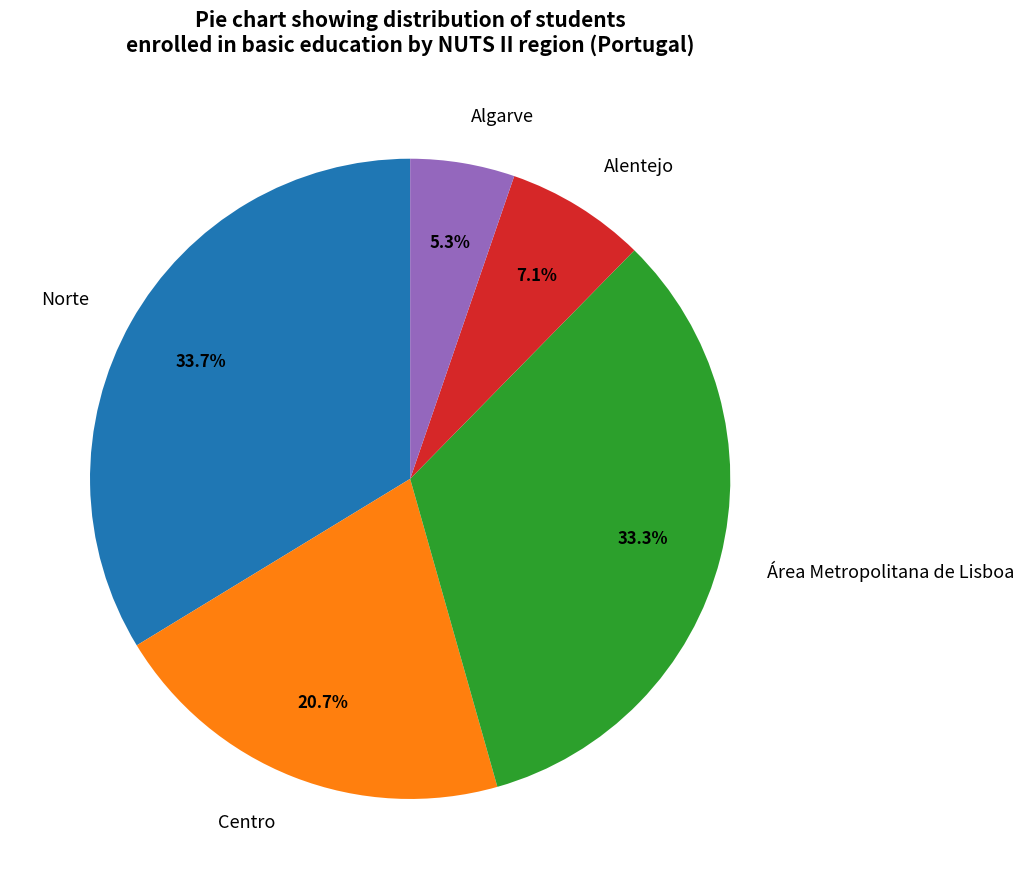

True or false: Área Metropolitana de Lisboa accounts for 33% of the total.

True